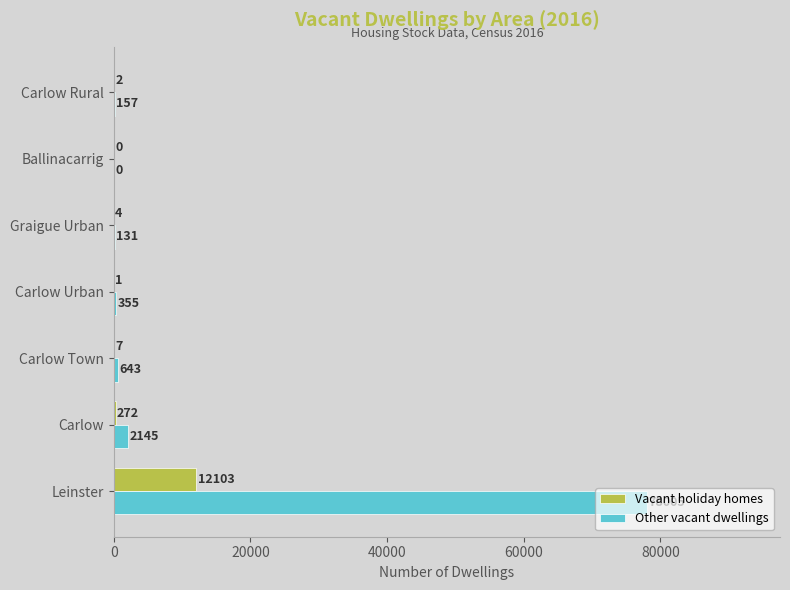

At which category is the sum across all series the highest?

Leinster